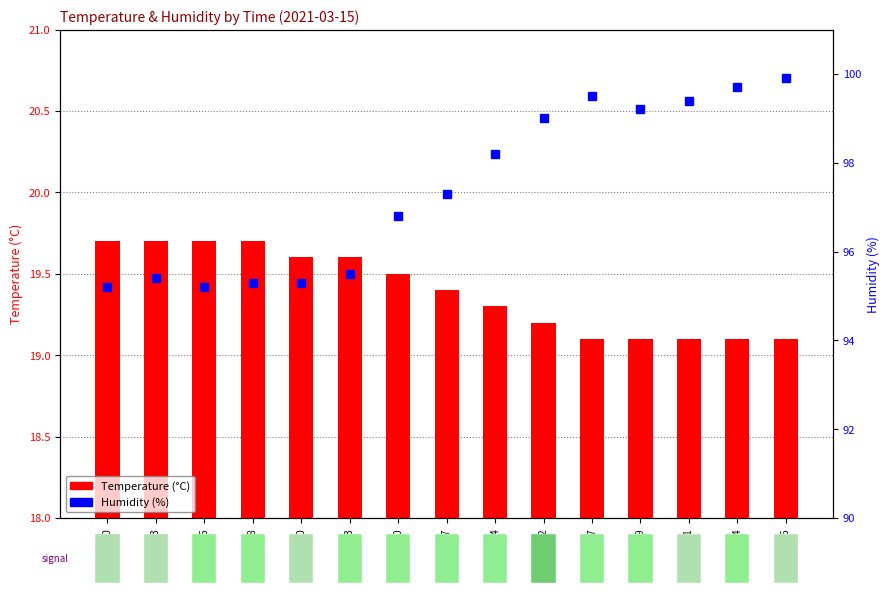

At which category is the sum across all series the highest?

01:26